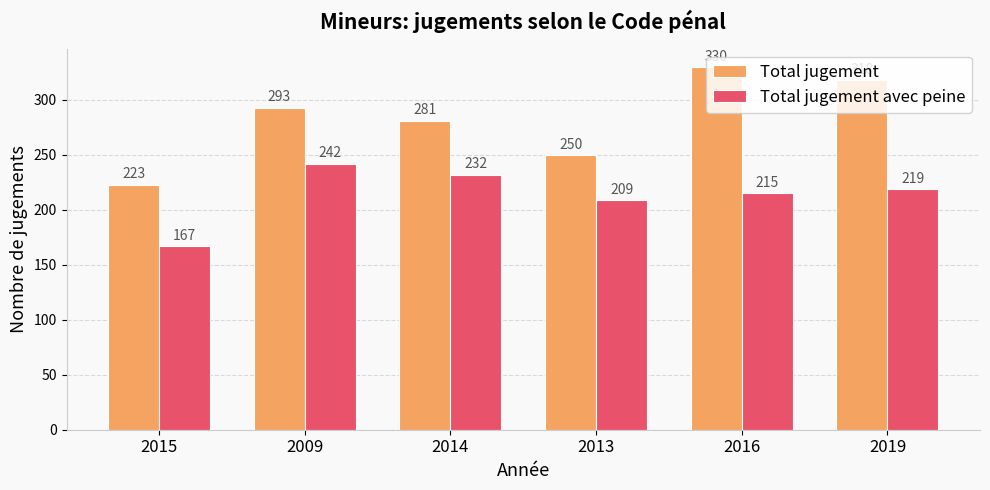

What position from the left is 2016?

5